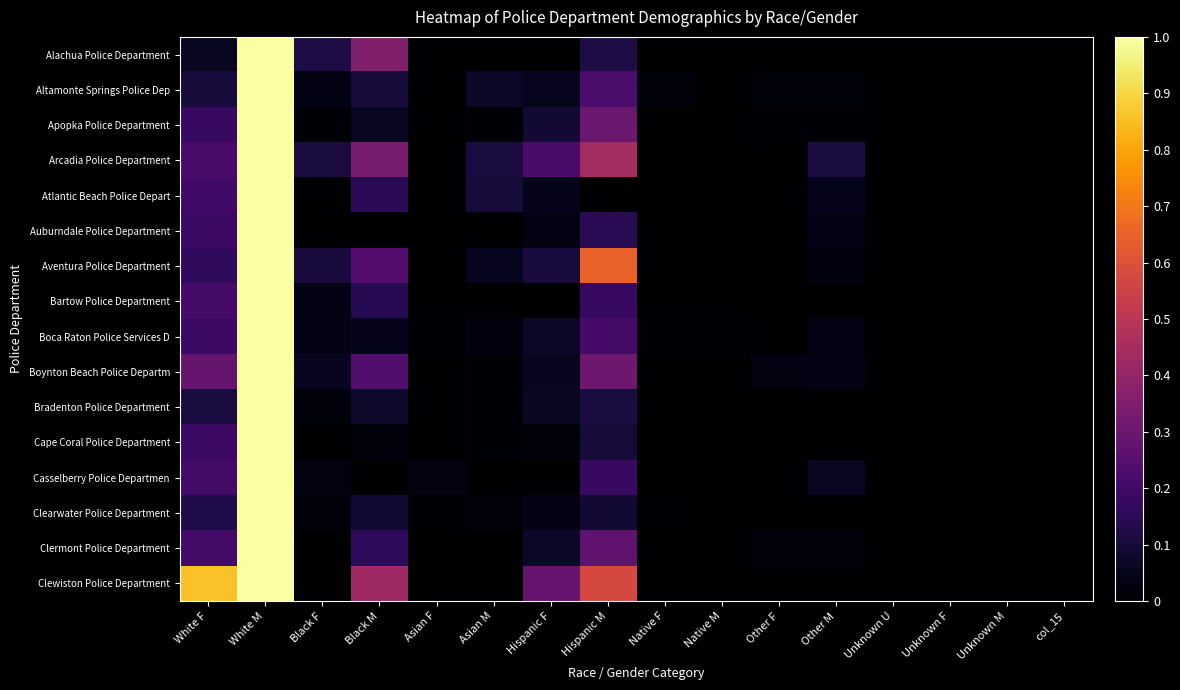

List the series in order of their peak value, lowest first.

Alachua Police Department, Altamonte Springs Police Dep, Apopka Police Department, Arcadia Police Department, Atlantic Beach Police Depart, Auburndale Police Department, Aventura Police Department, Bartow Police Department, Boca Raton Police Services D, Boynton Beach Police Departm, Bradenton Police Department, Cape Coral Police Department, Casselberry Police Departmen, Clearwater Police Department, Clermont Police Department, Clewiston Police Department